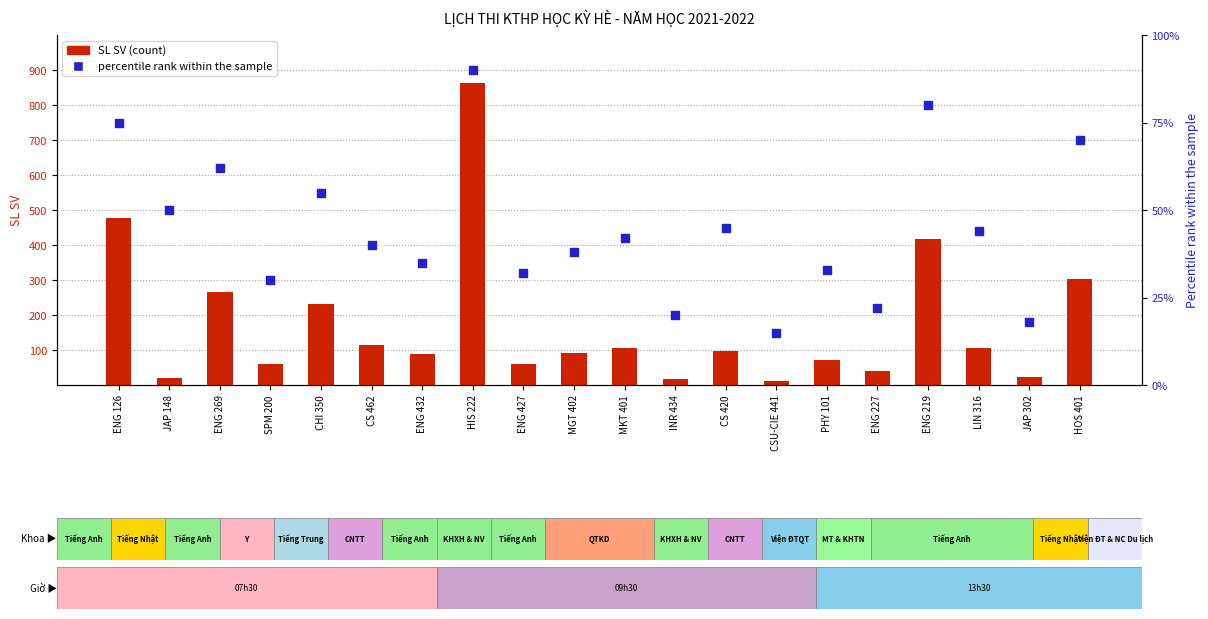

Which series contains the lowest Y value?

SL SV (count)